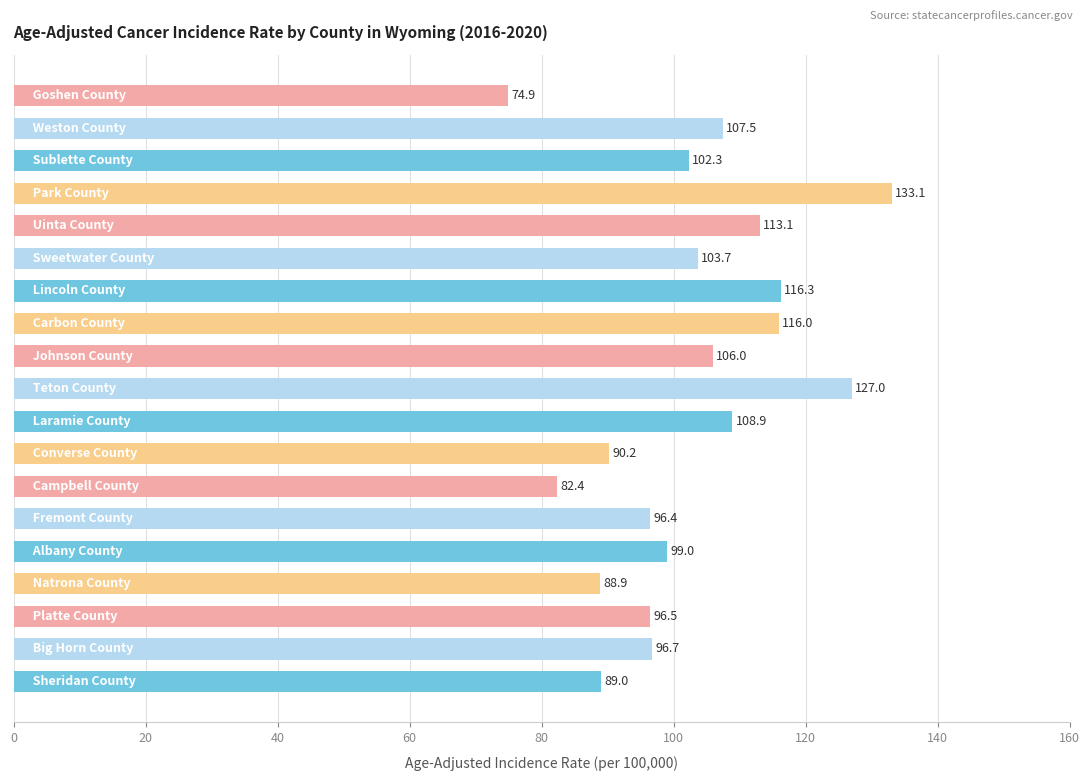

What is the difference between the second highest and second lowest values?

44.6